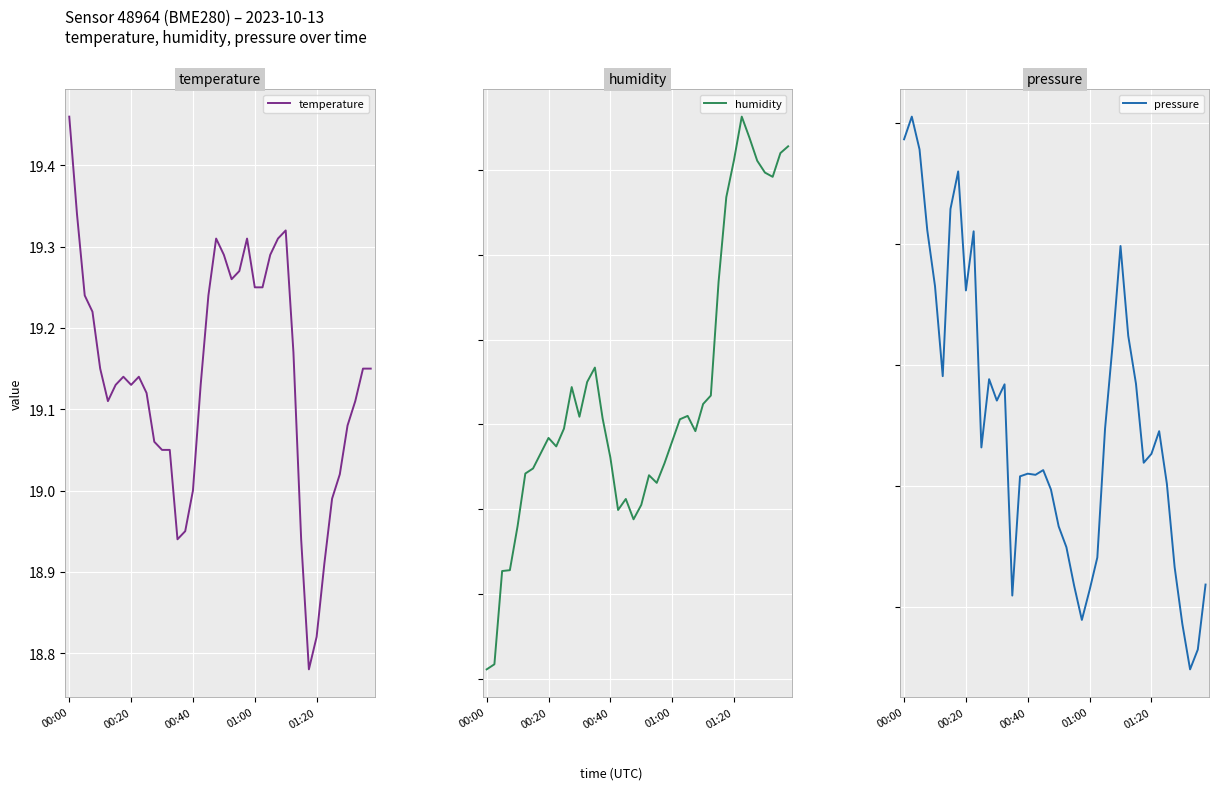

The temperature series shows 34.5 at 00:00. True or false?

False